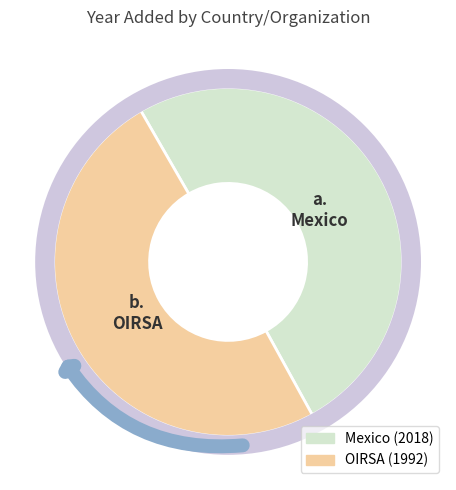

Which slice represents more than half of the pie?

Mexico